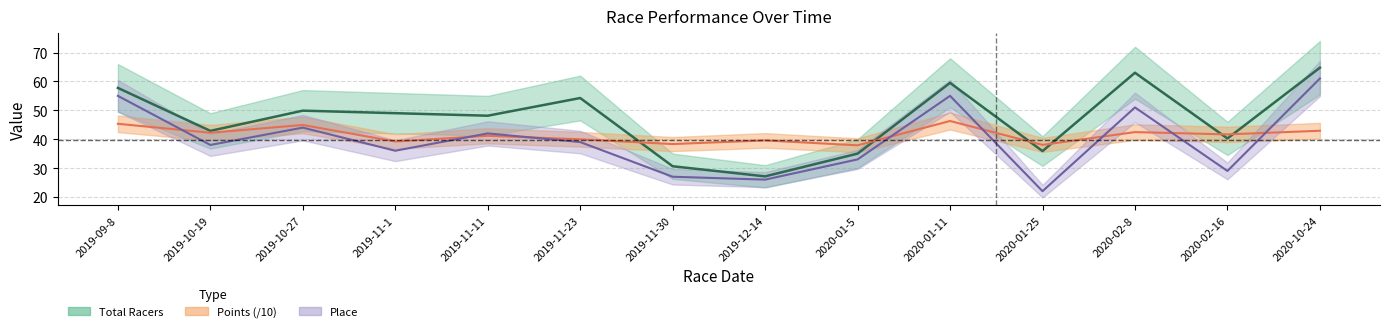

Which series has the largest range (max minus min)?

Place